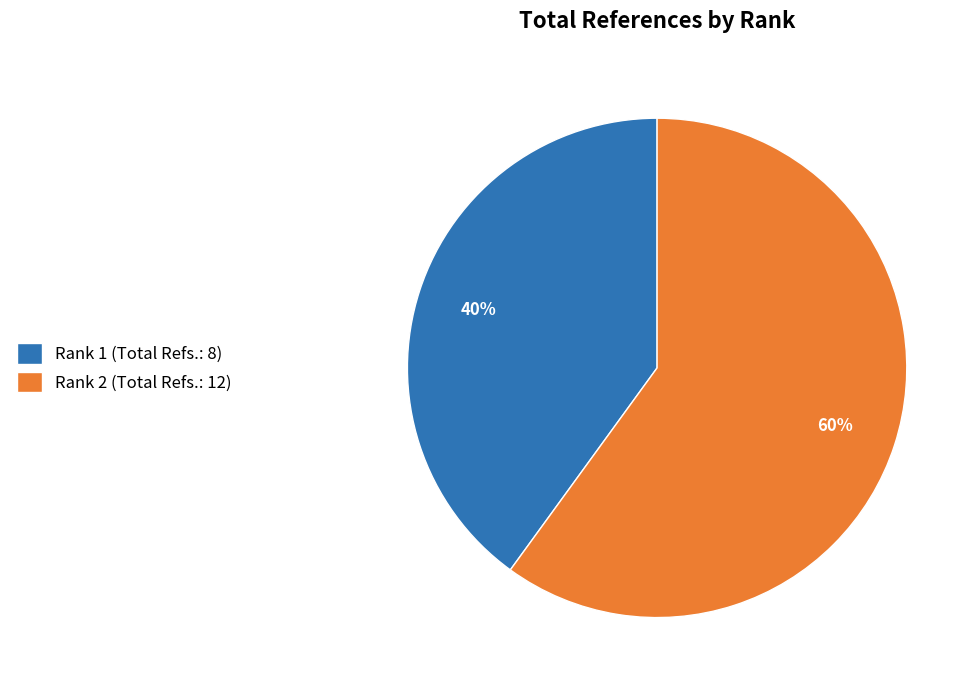

The Rank 1 (Total Refs.: 8) slice represents 40% of the pie. True or false?

True